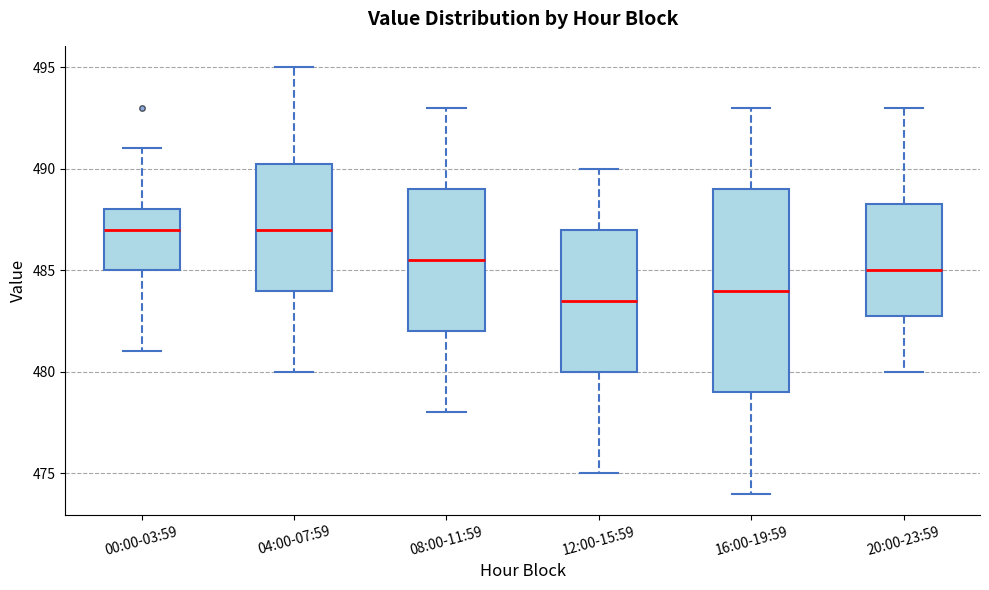

Where is the upper edge of the box for 12:00-15:59 on the y-axis? The values are not printed on the chart, so give them approximately, as read against the axis.

487.0